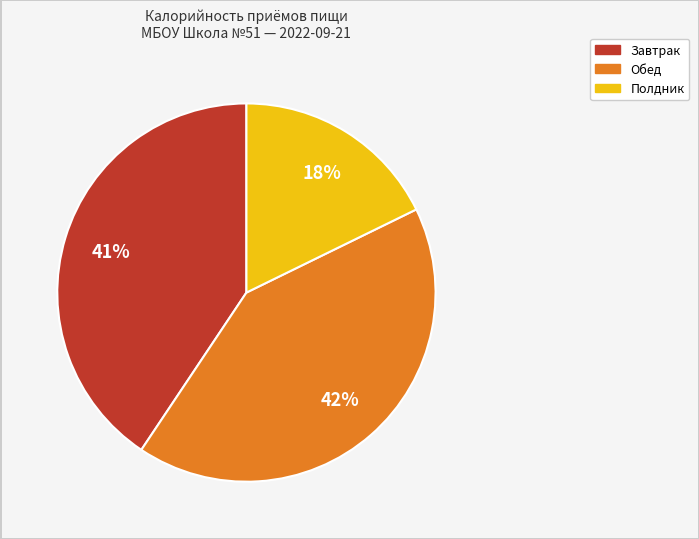

Count the number of slices in the pie.

3